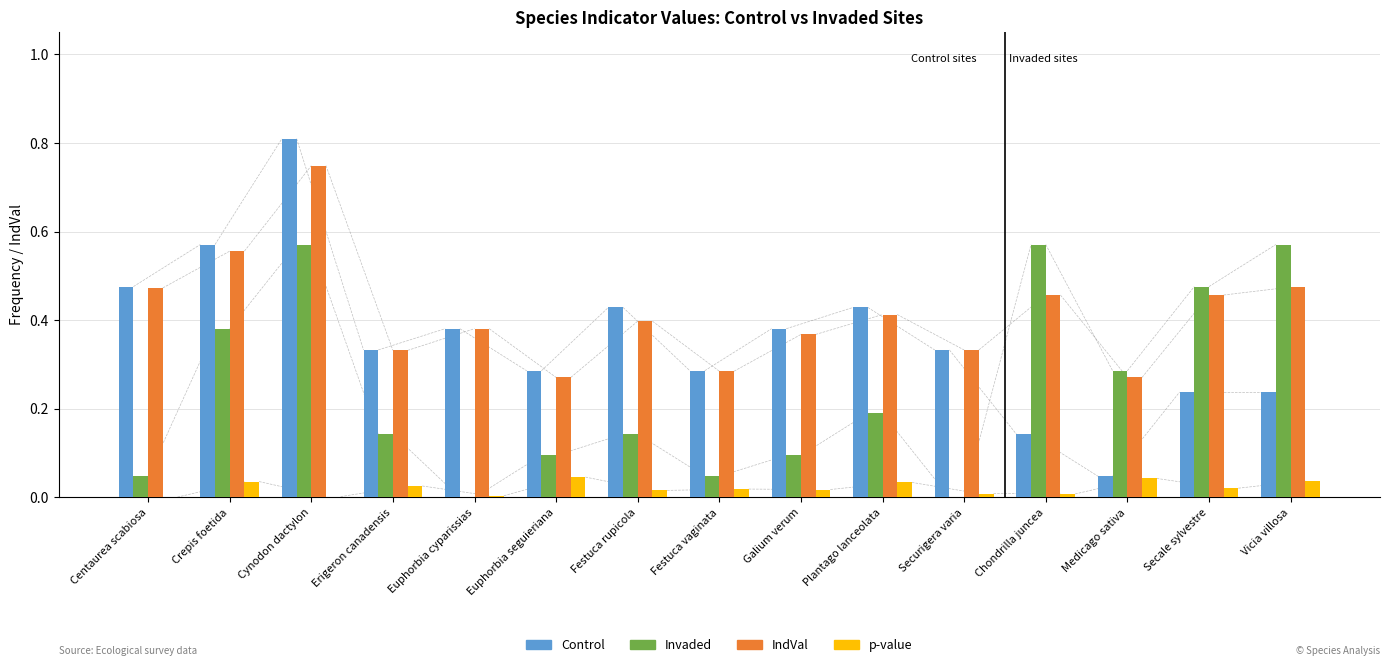

What is the greatest value displayed?

0.8